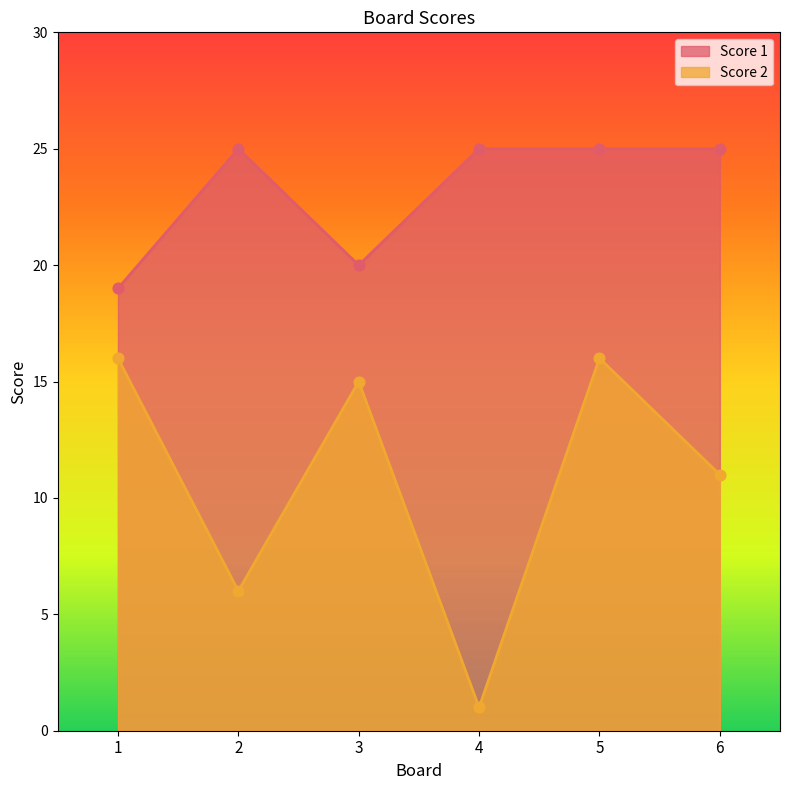

At how many categories does at least one series exceed 6?

6